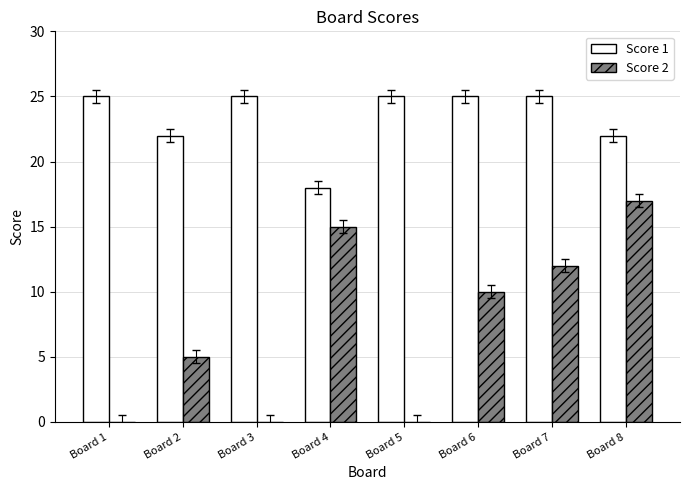

Which series has the largest range (max minus min)?

Score 2